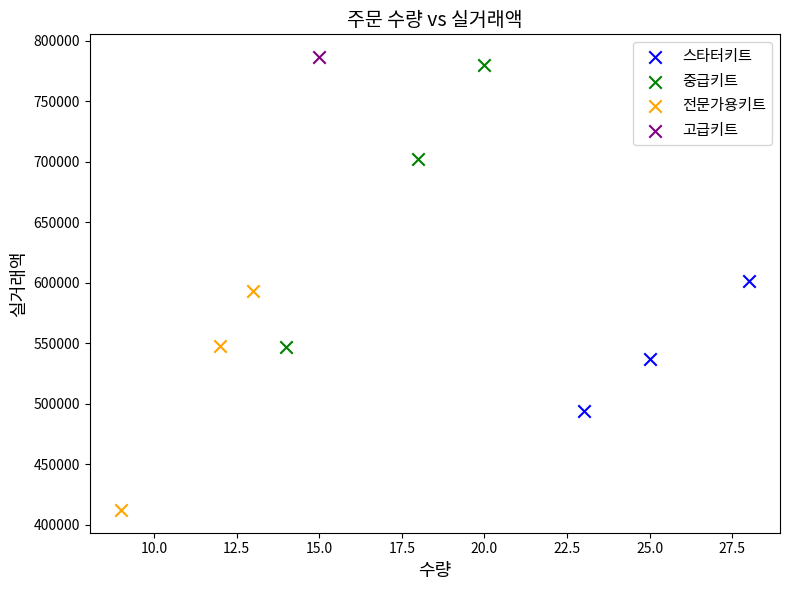

What are all the series names shown in the legend?

스타터키트, 중급키트, 전문가용키트, 고급키트